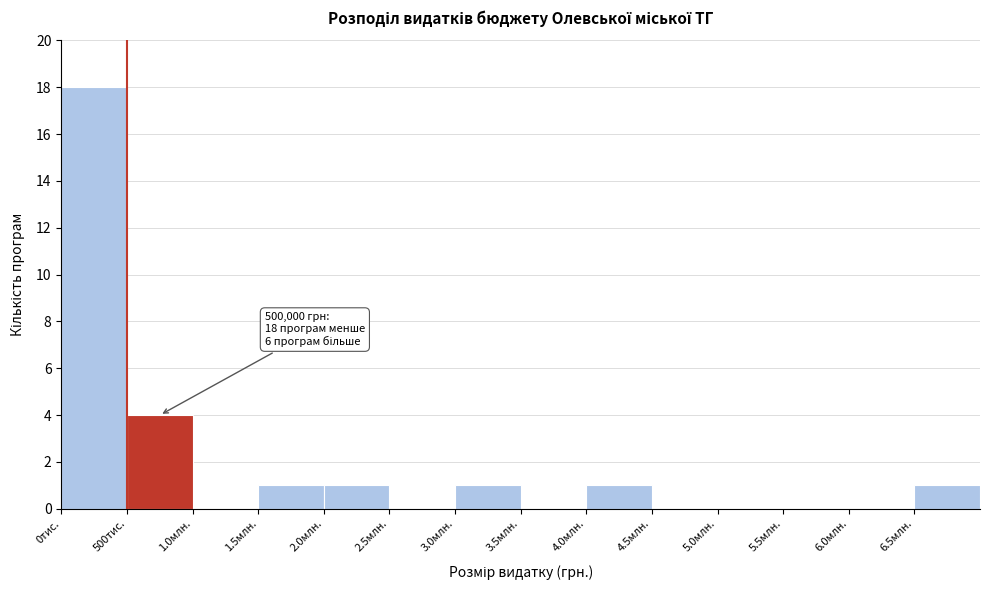

Reading right to left, extract all data points from this chart.

6.5млн.=1	6.0млн.=0	5.5млн.=0	5.0млн.=0	4.5млн.=0	4.0млн.=1	3.5млн.=0	3.0млн.=1	2.5млн.=0	2.0млн.=1	1.5млн.=1	1.0млн.=0	500тис.=4	0тис.=18